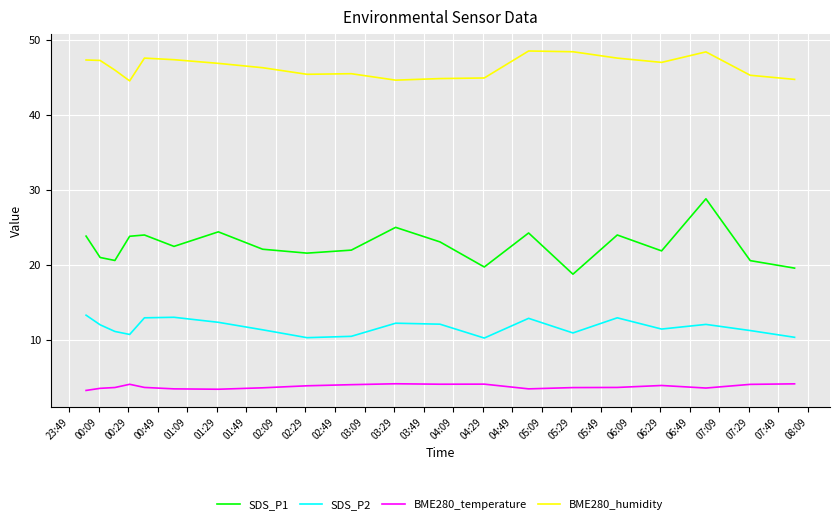

Which series has the widest spread of values?

SDS_P1